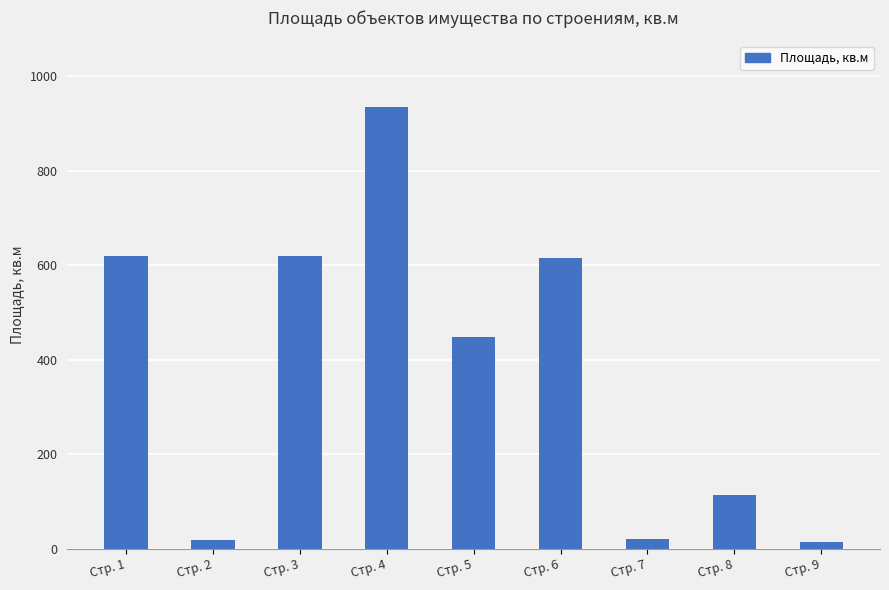

What is the change in value from Стр. 1 to Стр. 7?

-598.4